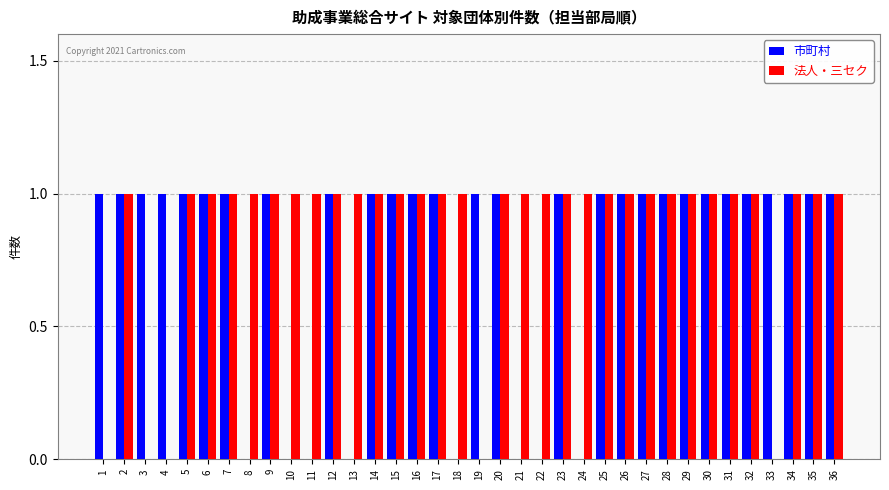

Is the value of 法人・三セク at 13 greater than the value of 市町村 at 21?

Yes